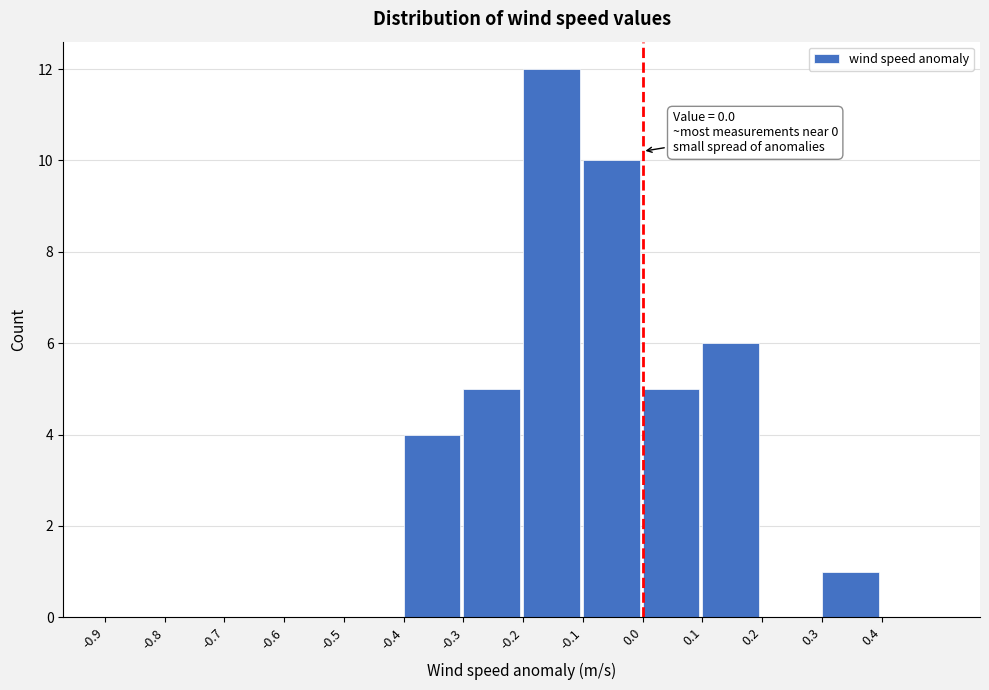

Which range on the x-axis has the tallest bar?

-0.2 to -0.1